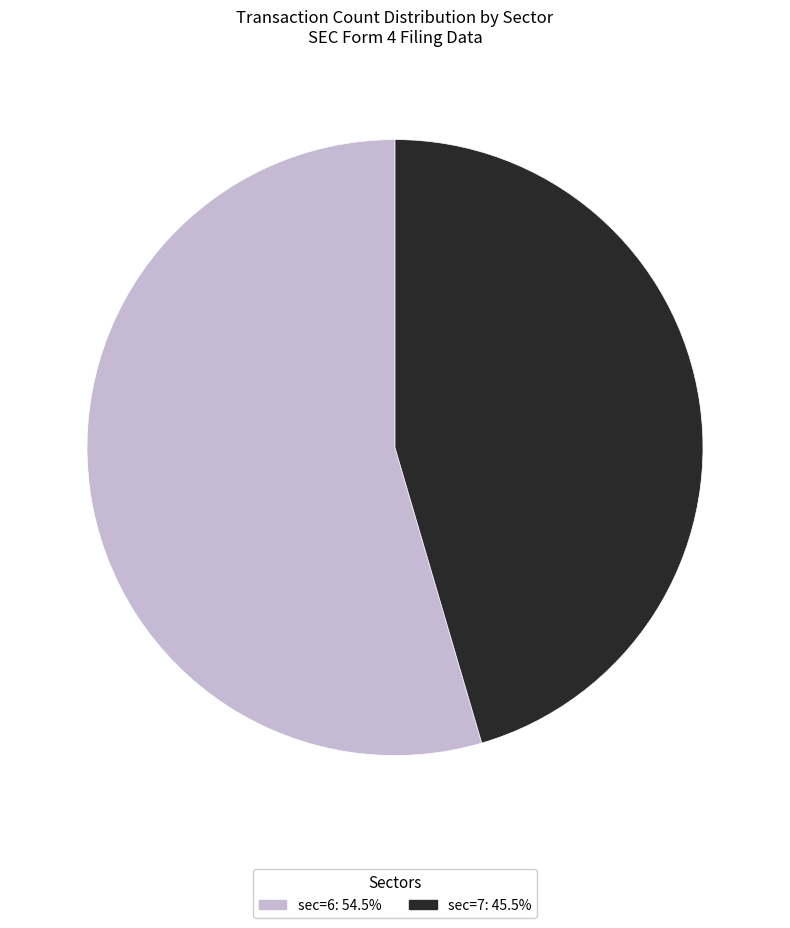

Is there a majority slice in this chart?

Yes